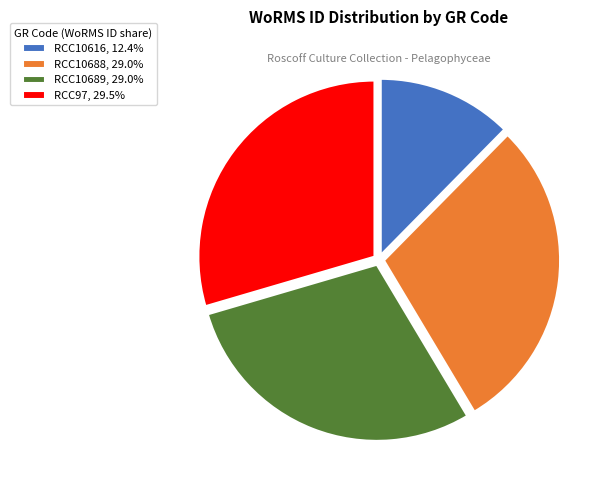

Combined, do RCC10616, 12.4% and RCC10689, 29.0% account for over 50%?

No